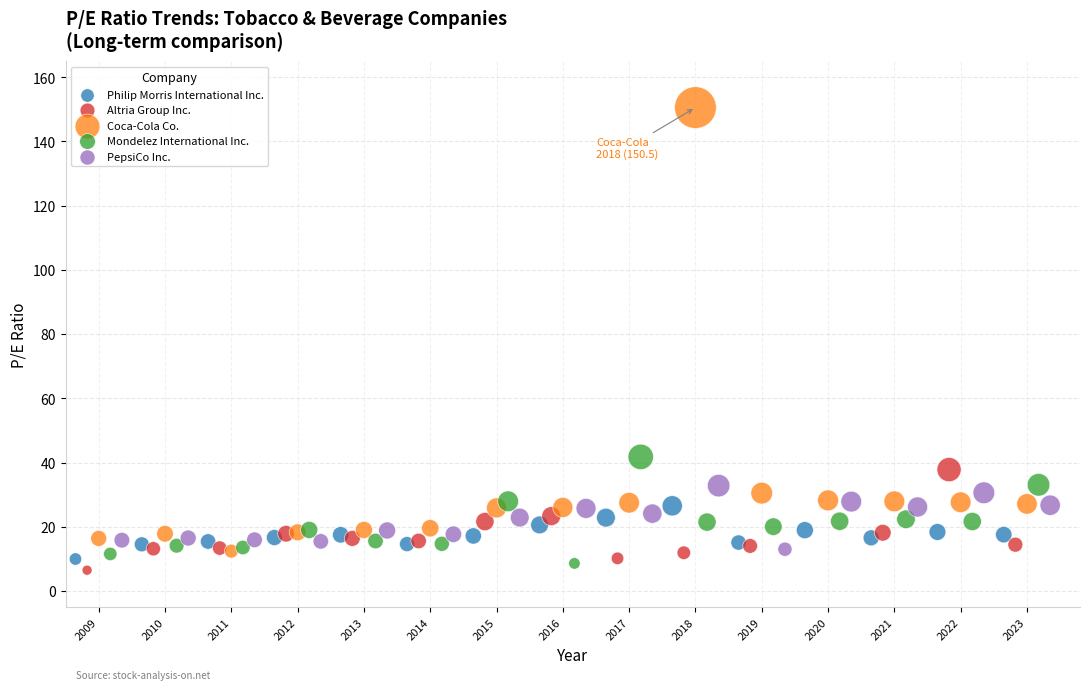

Which series contains the highest Y value?

Coca-Cola Co.